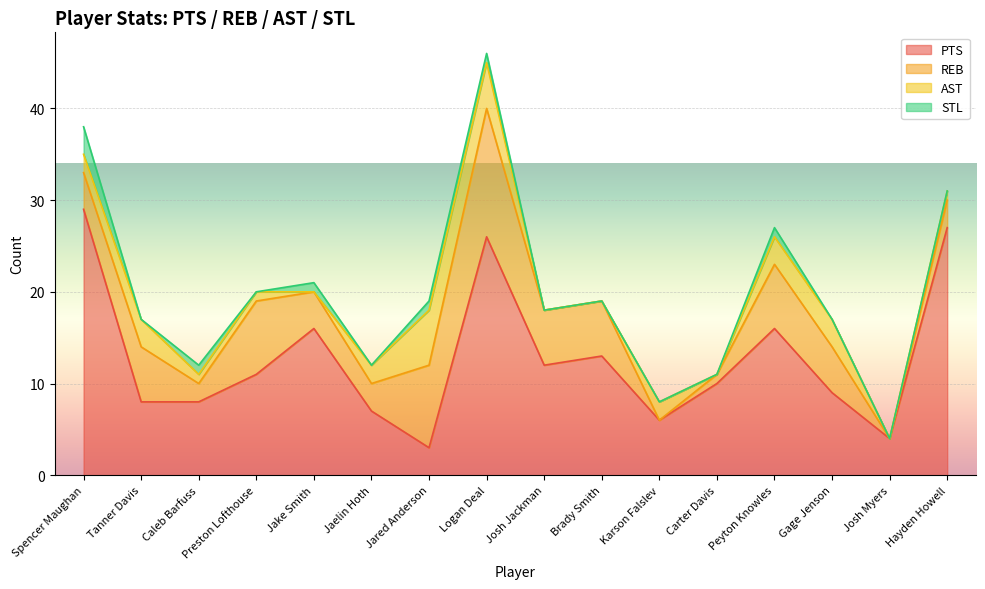

True or false: PTS has more than 0 points higher than both neighbors.

True